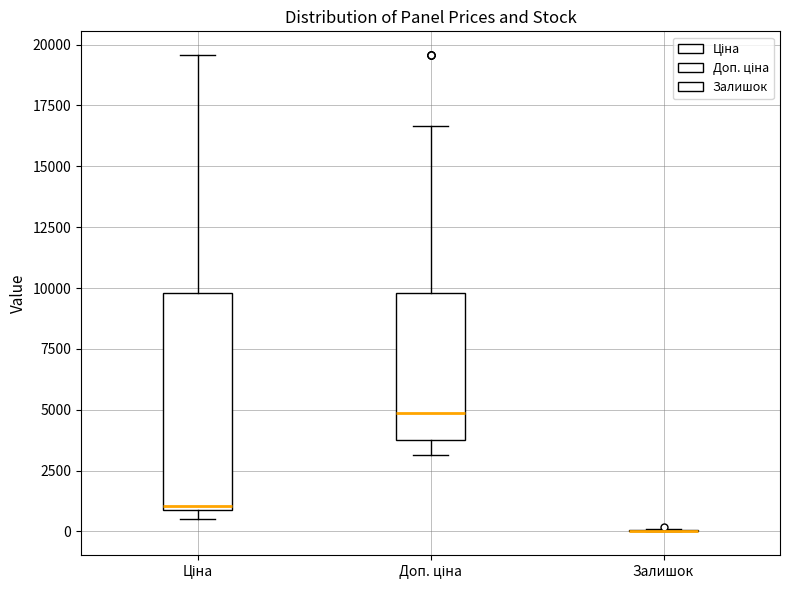

Reading left to right, transcribe this box plot: for each box, give where its median line is, the range the box spans, and where its two whiskers end, as read against the y-axis. The values are not printed on the chart, so give them approximately, as read against the axis.

Ціна: median 1000 (just above the box's lower edge), box 1000 to 10000, whiskers 500 to 19500
Доп. ціна: median 5000, box 4000 to 10000, whiskers 3000 to 16500
Залишок: box collapsed to a line at 0, whiskers 0 to 0